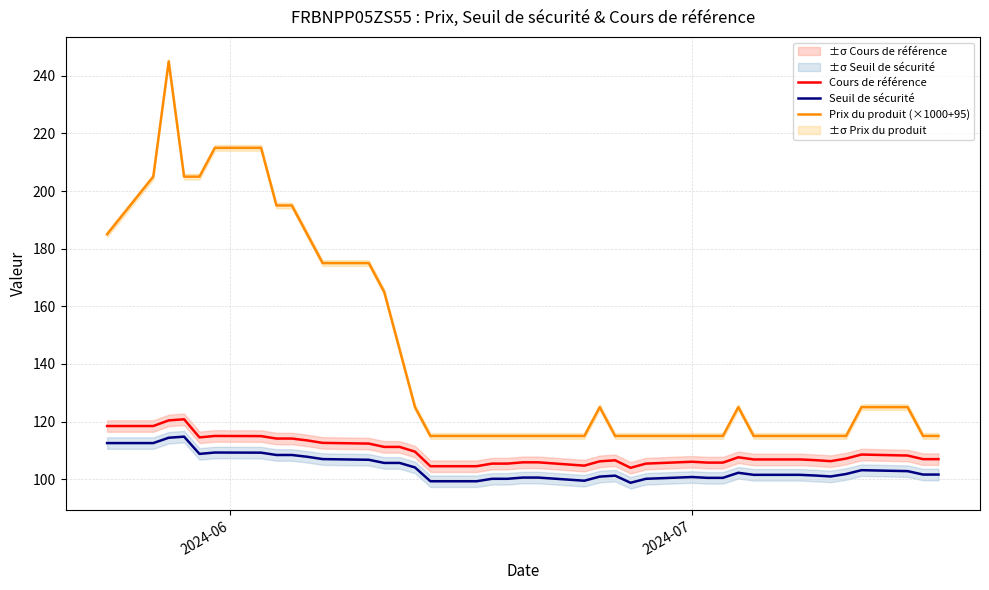

What is the lowest value of the Prix du produit (×1000+95) series?

115.0